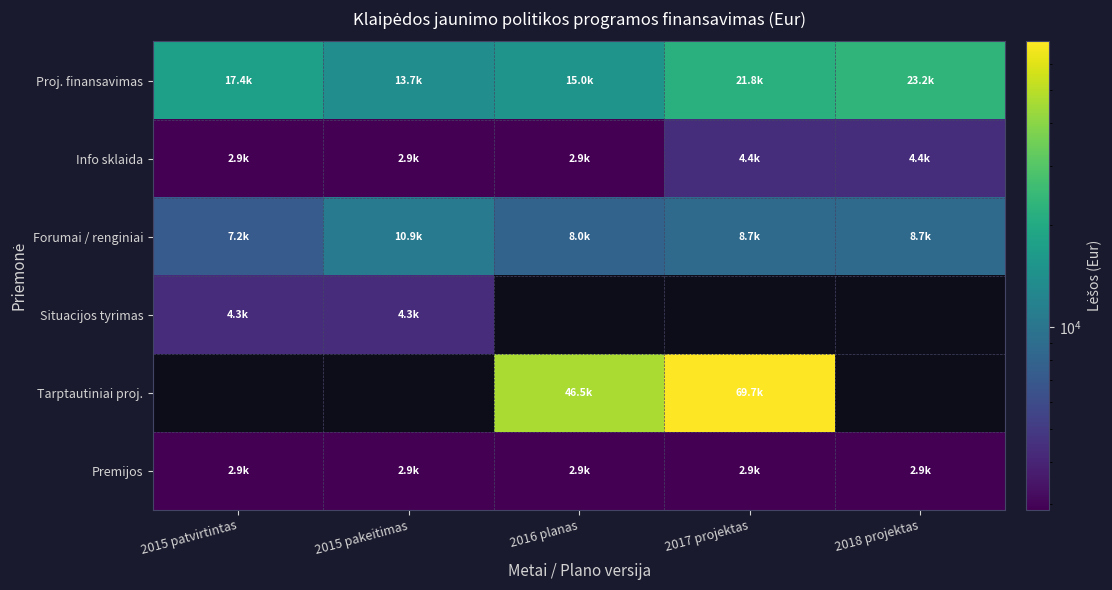

What is the sum of all Forumai / renginiai values?

43528.0